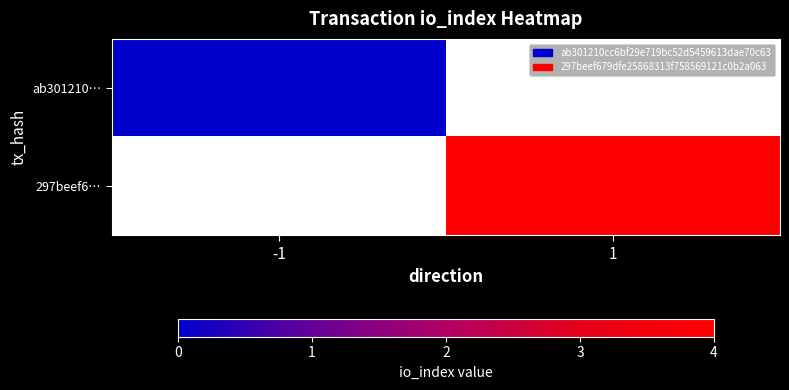

How many categories are shown in the chart?

2